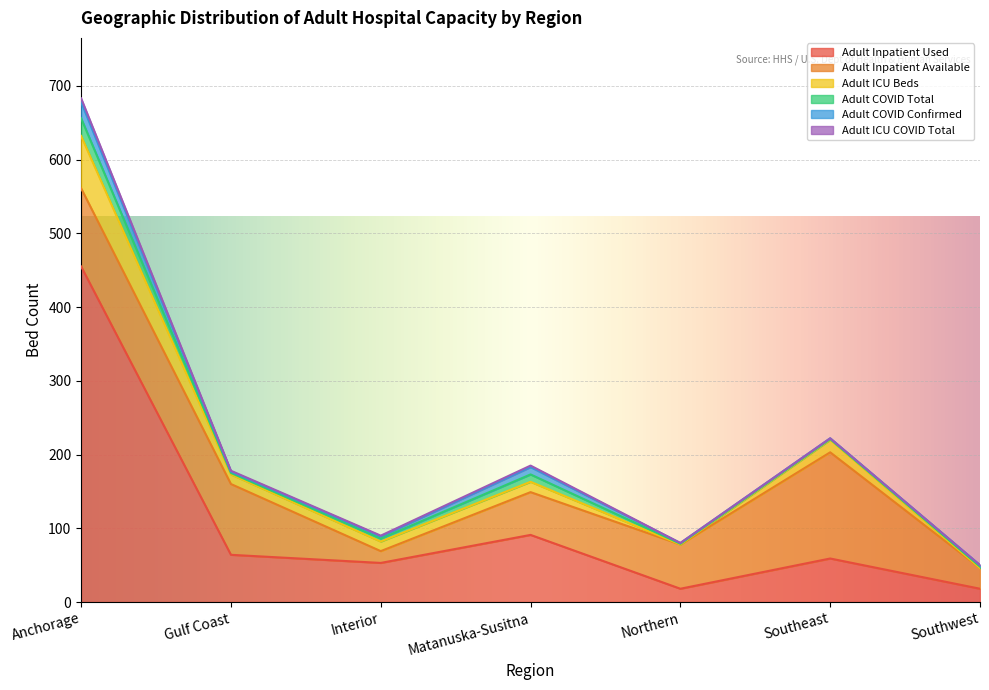

Where does the Adult Inpatient Used series first go above 59?

Anchorage